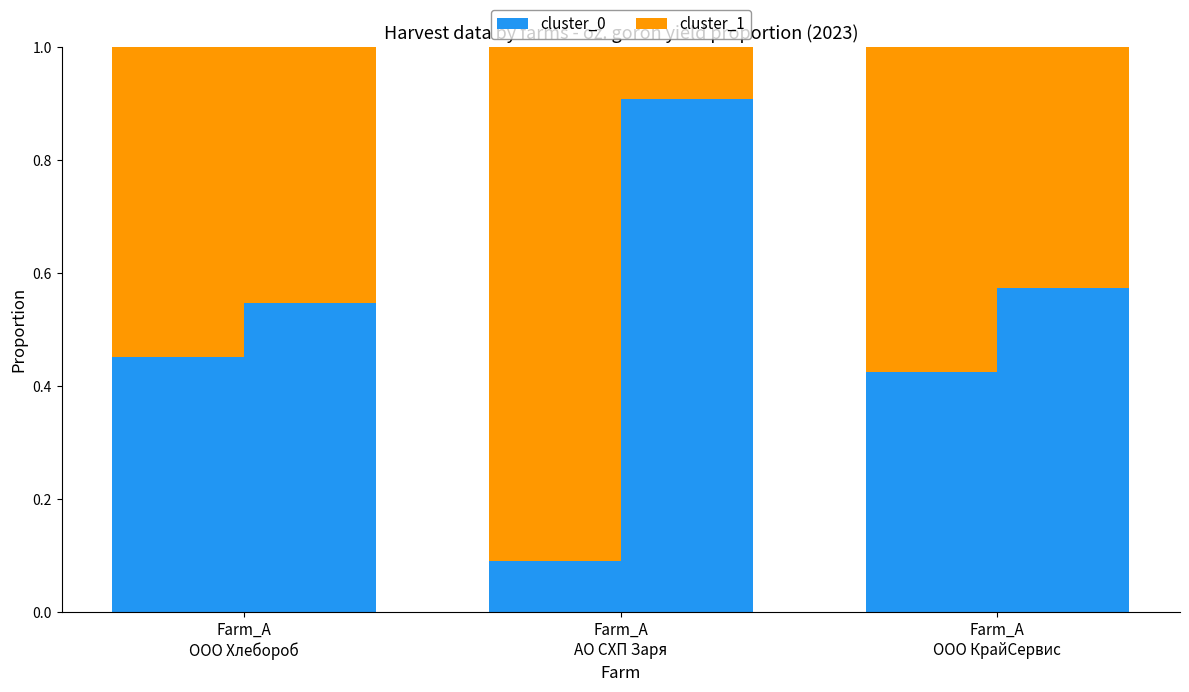

What is the label of the 2nd bar from the right?

Farm_A
АО СХП Заря